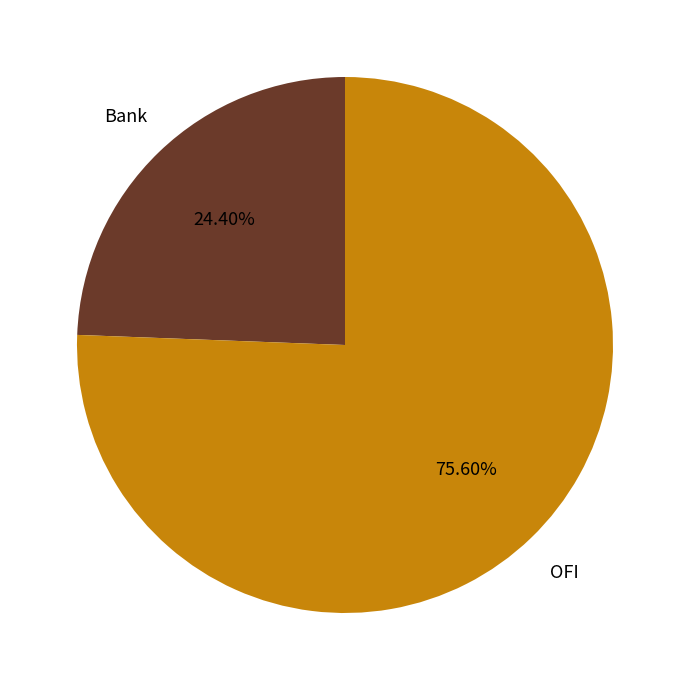

To the nearest percent, what is the combined percentage of OFI and Bank?

100%